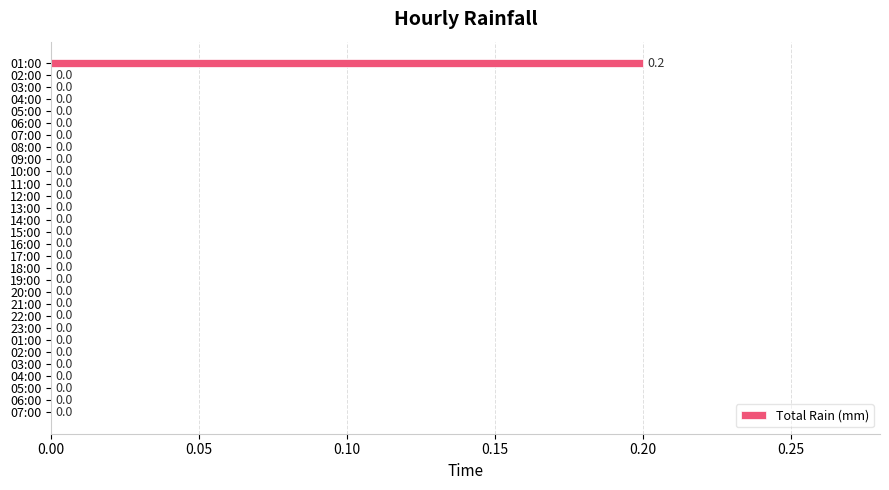

How many categories are shown in the chart?

30